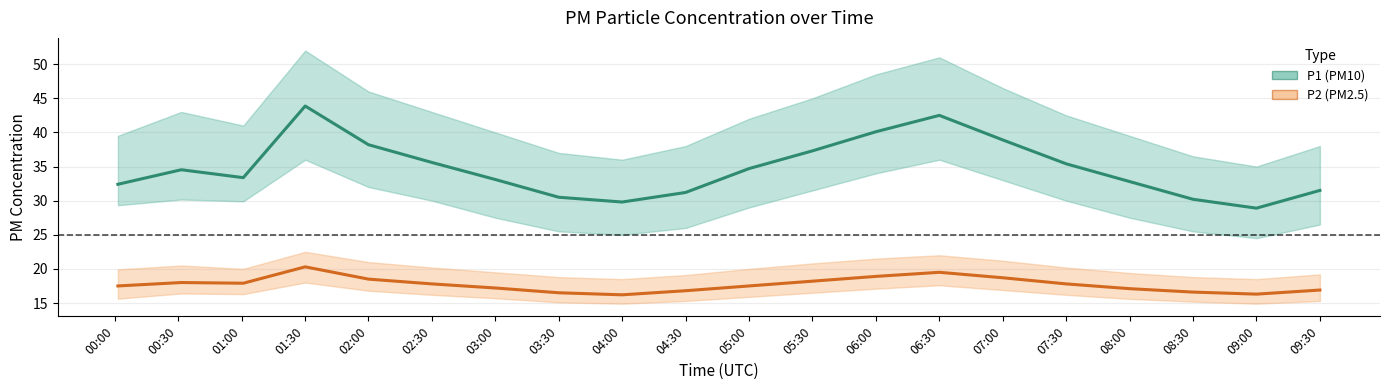

True or false: P2 (PM2.5) and P1 (PM10) cross at least once.

False